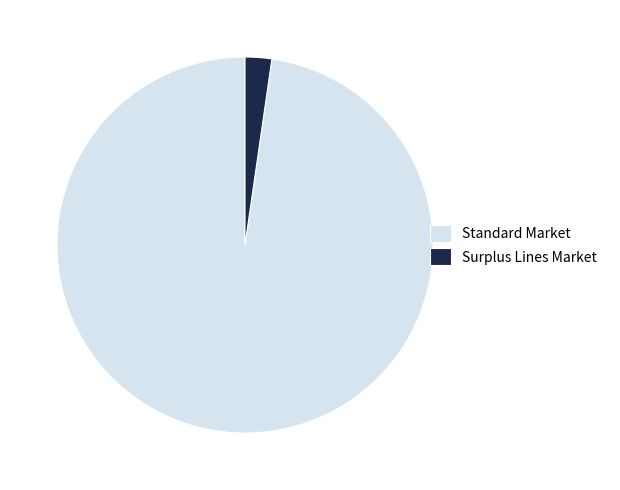

Which slice is the smallest?

Surplus Lines Market